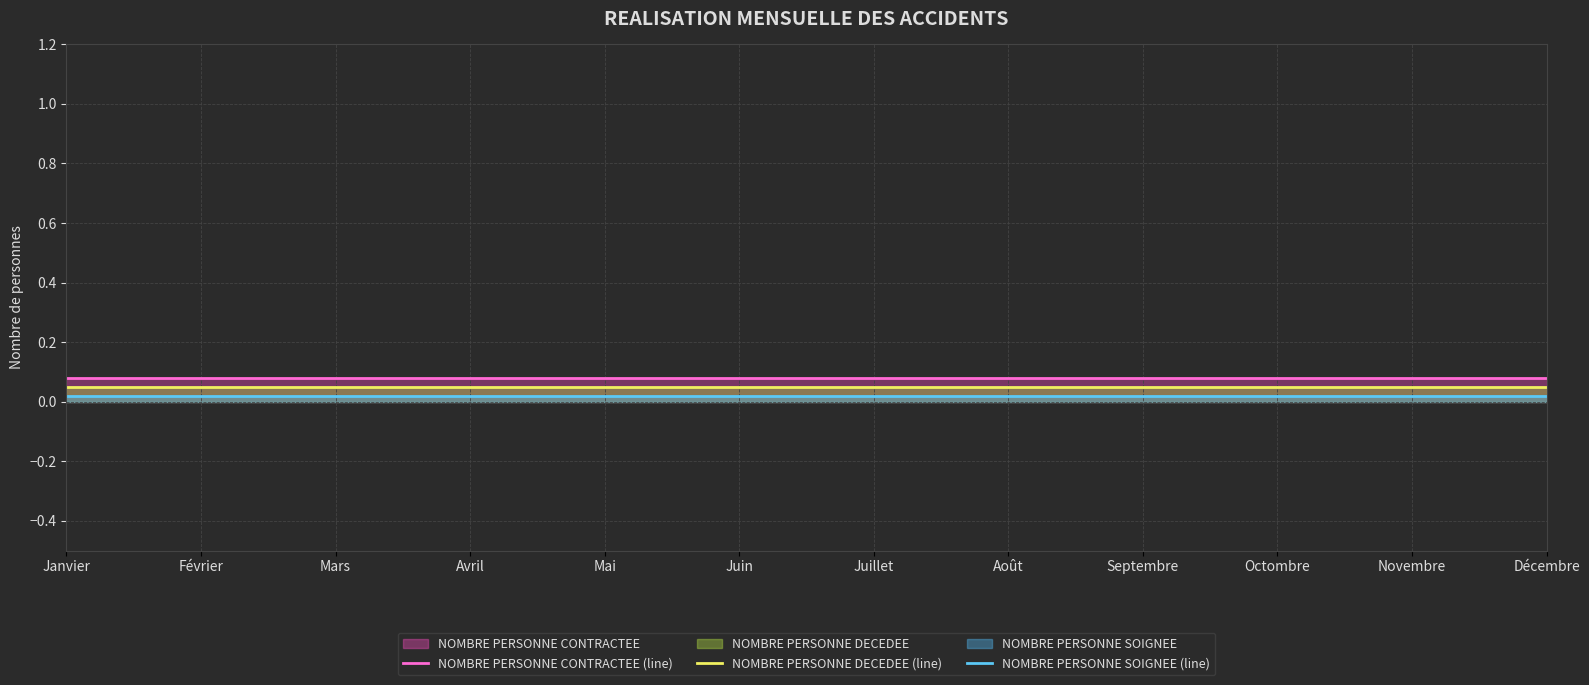

True or false: NOMBRE PERSONNE CONTRACTEE (line) has a value of 0.1 at Octombre.

True